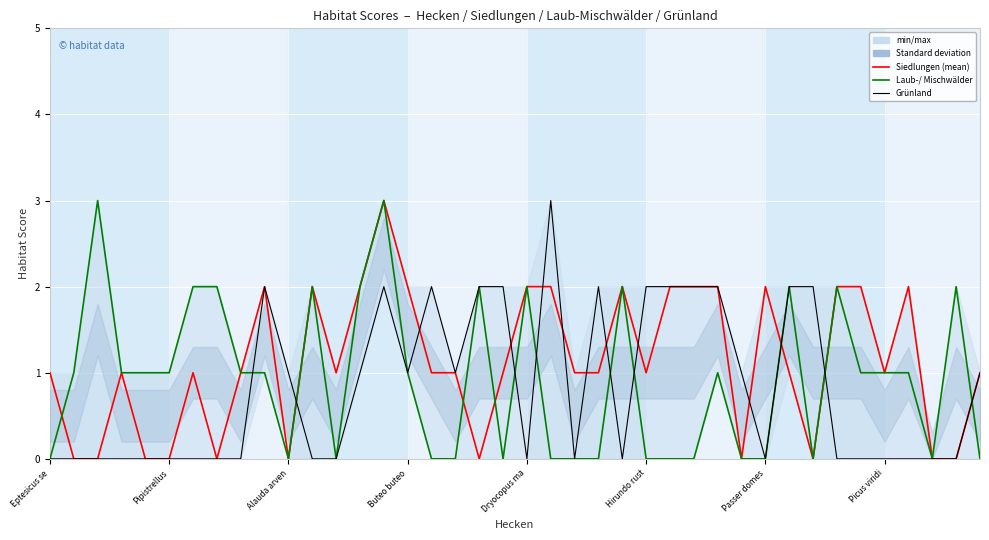

Reading right to left, transcribe all the data shown in this chart.

Siedlungen: 1	0	0	2	1	2	2	0	1	2	0	2	2	2	1	2	1	1	2	2	1	0	1	1	2	3	2	1	2	0	2	1	0	1	0	0	1	0	0	1
Laub-/ Mischwälder: 0	2	0	1	1	1	2	0	2	0	0	1	0	0	0	2	0	0	0	2	0	2	0	0	1	3	2	0	2	0	1	1	2	2	1	1	1	3	1	0
Grünland: 1	0	0	0	0	0	0	2	2	0	1	2	2	2	2	0	2	0	3	0	2	2	1	2	1	2	1	0	0	1	2	0	0	0	0	0	0	0	0	0